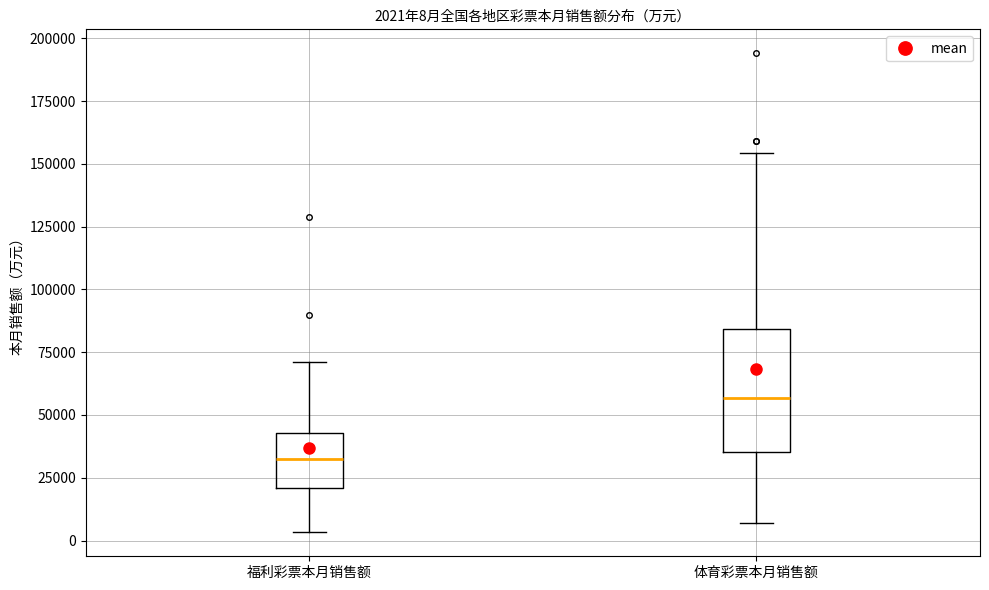

Comparing the boxes themselves (not the whiskers), which one is the tallest?

体育彩票本月销售额